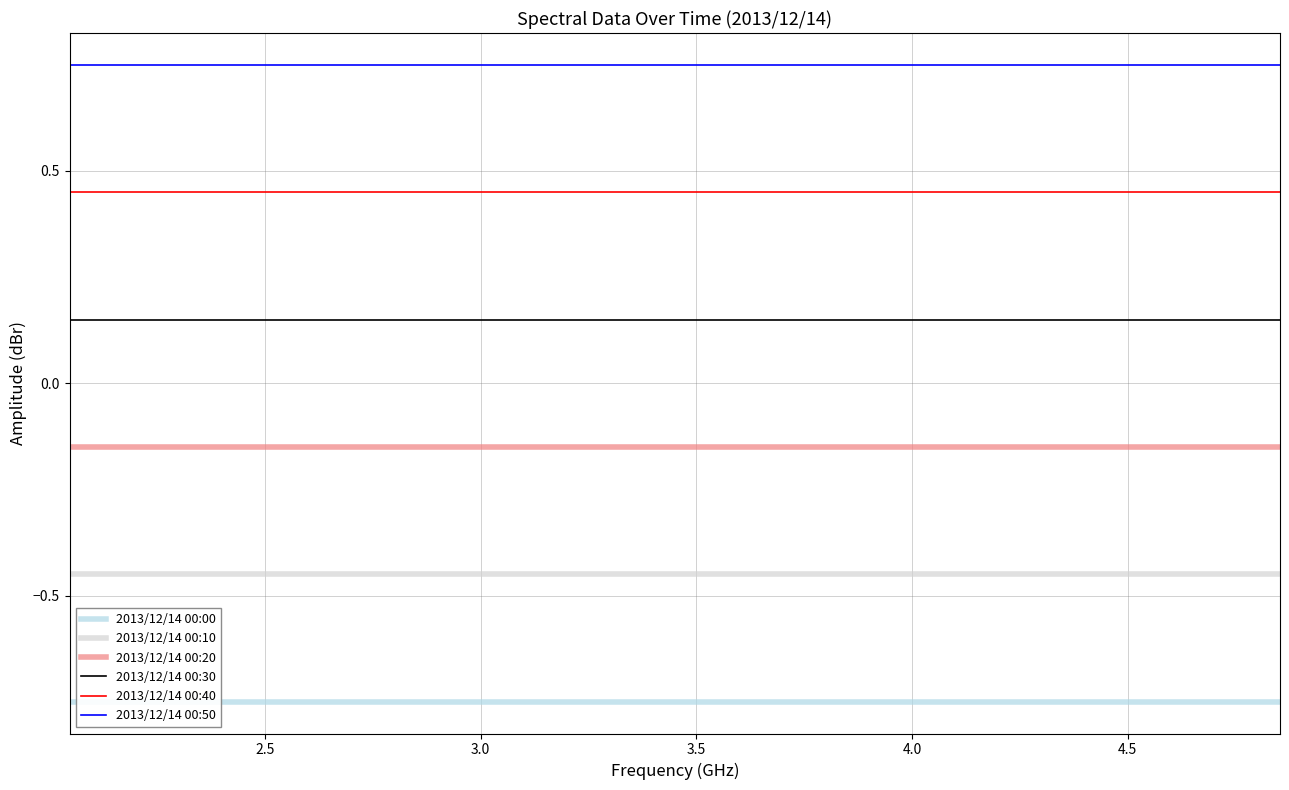

True or false: 2013/12/14 00:20 and 2013/12/14 00:40 cross at least once.

False